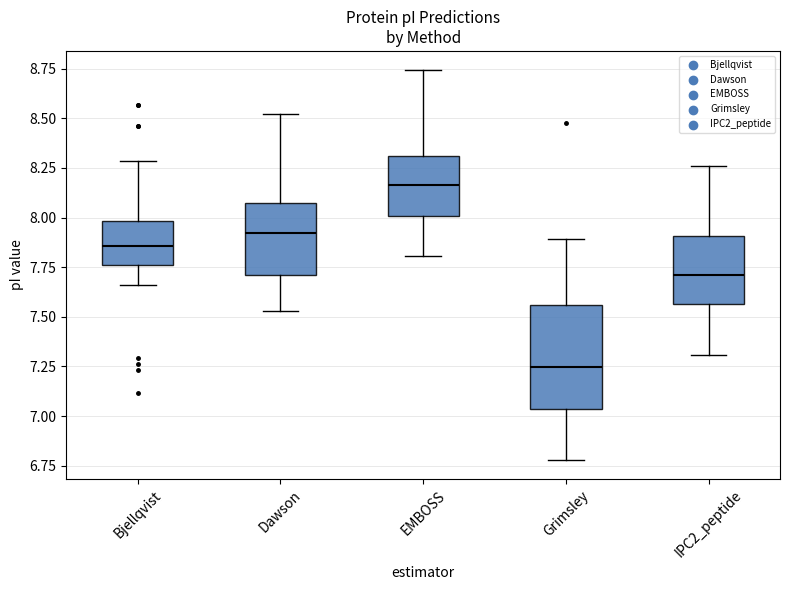

Reading left to right, read every box against the y-axis: the position of its median line, the range the box covers, and the ends of its whiskers. The values are not printed on the chart, so give them approximately, as read against the axis.

Bjellqvist: median 7.85, box 7.75 to 8.00, whiskers 7.65 to 8.30
Dawson: median 7.90, box 7.70 to 8.05, whiskers 7.55 to 8.50
EMBOSS: median 8.15, box 8.00 to 8.30, whiskers 7.80 to 8.75
Grimsley: median 7.25, box 7.05 to 7.55, whiskers 6.80 to 7.90
IPC2_peptide: median 7.70, box 7.55 to 7.90, whiskers 7.30 to 8.25